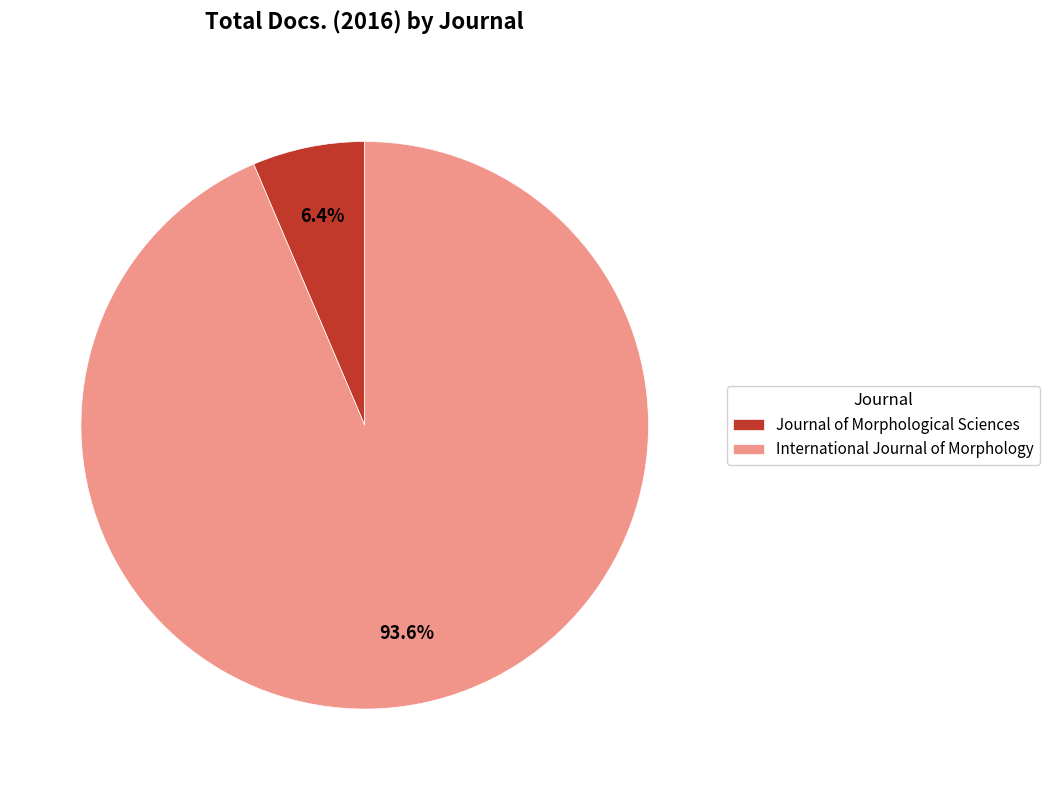

To the nearest percent, what is the difference between the largest and smallest slice percentages?

87%